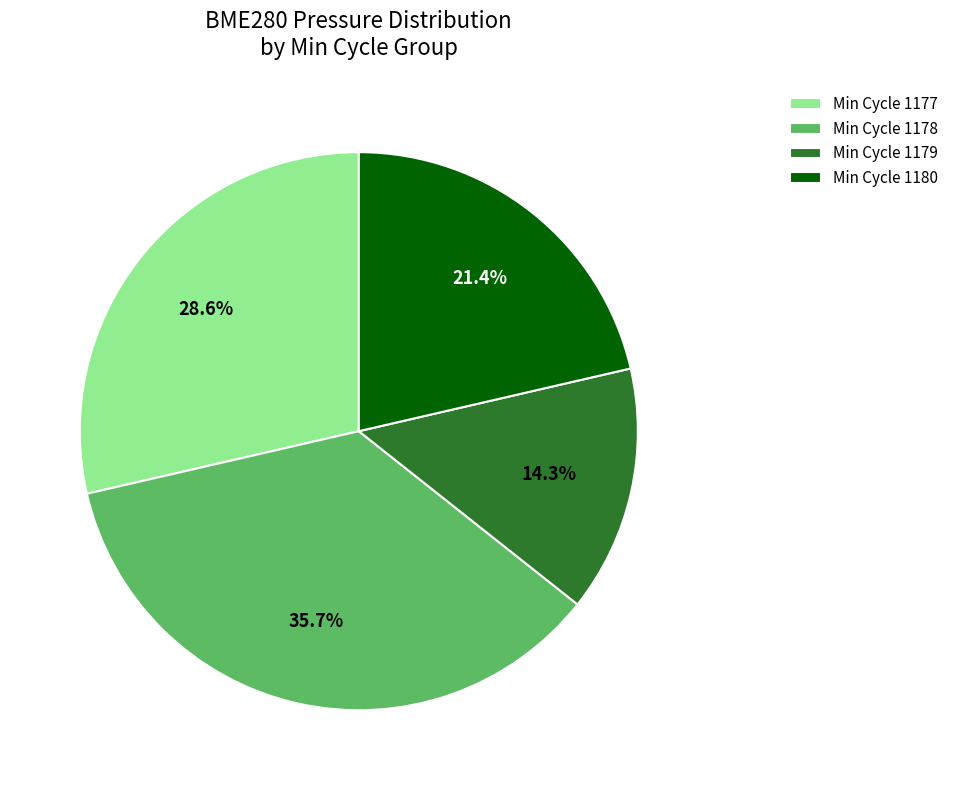

What percentage is NOT represented by Min Cycle 1177?

71.4%